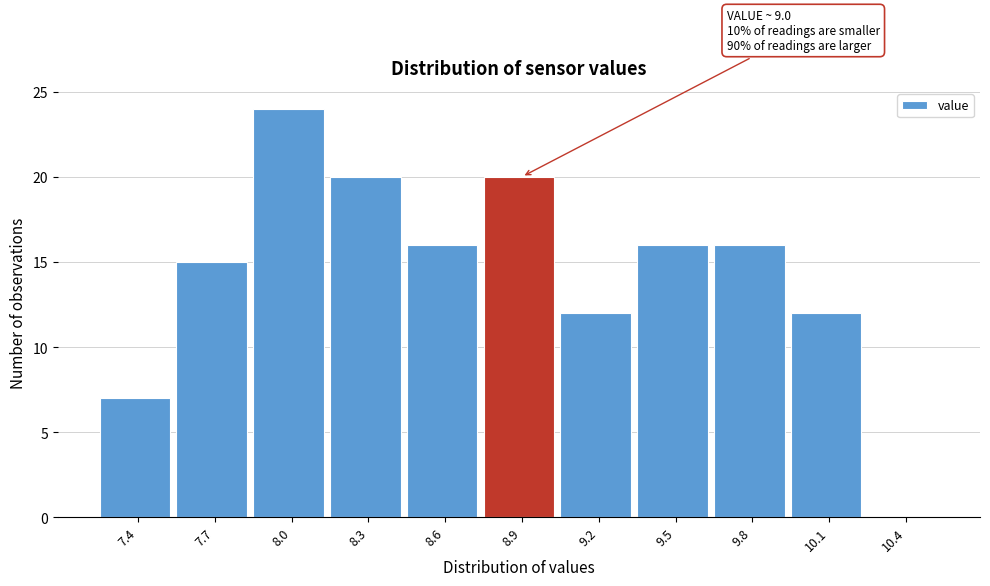

Reading left to right, list all the values displayed in this chart.

7.4=7	7.7=15	8.0=24	8.3=20	8.6=16	8.9=20	9.2=12	9.5=16	9.8=16	10.1=12	10.4=0